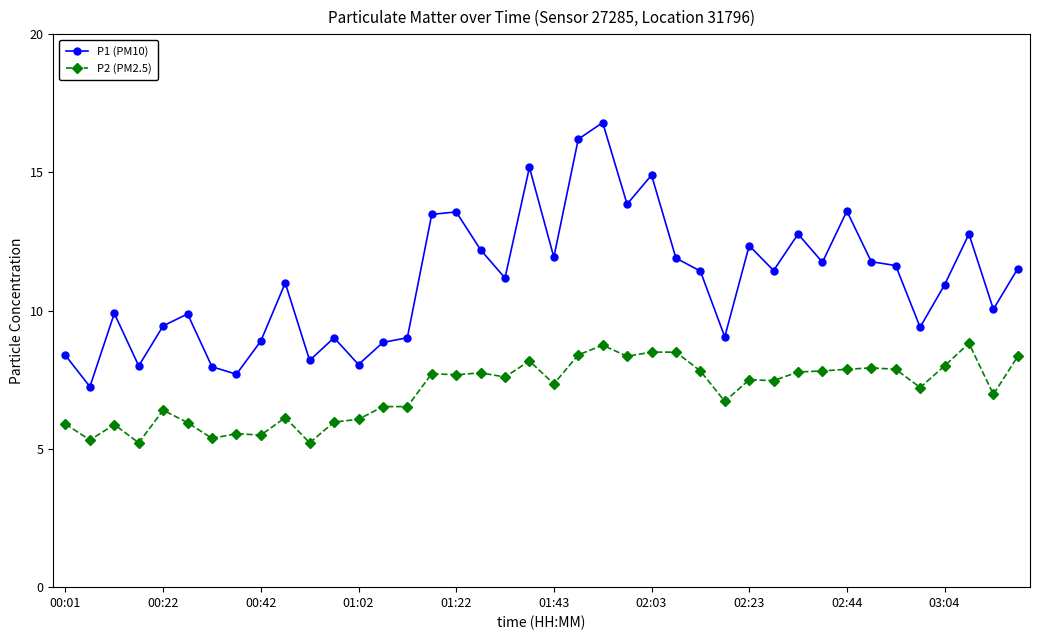

What is the sum of all P2 (PM2.5) values?

284.5